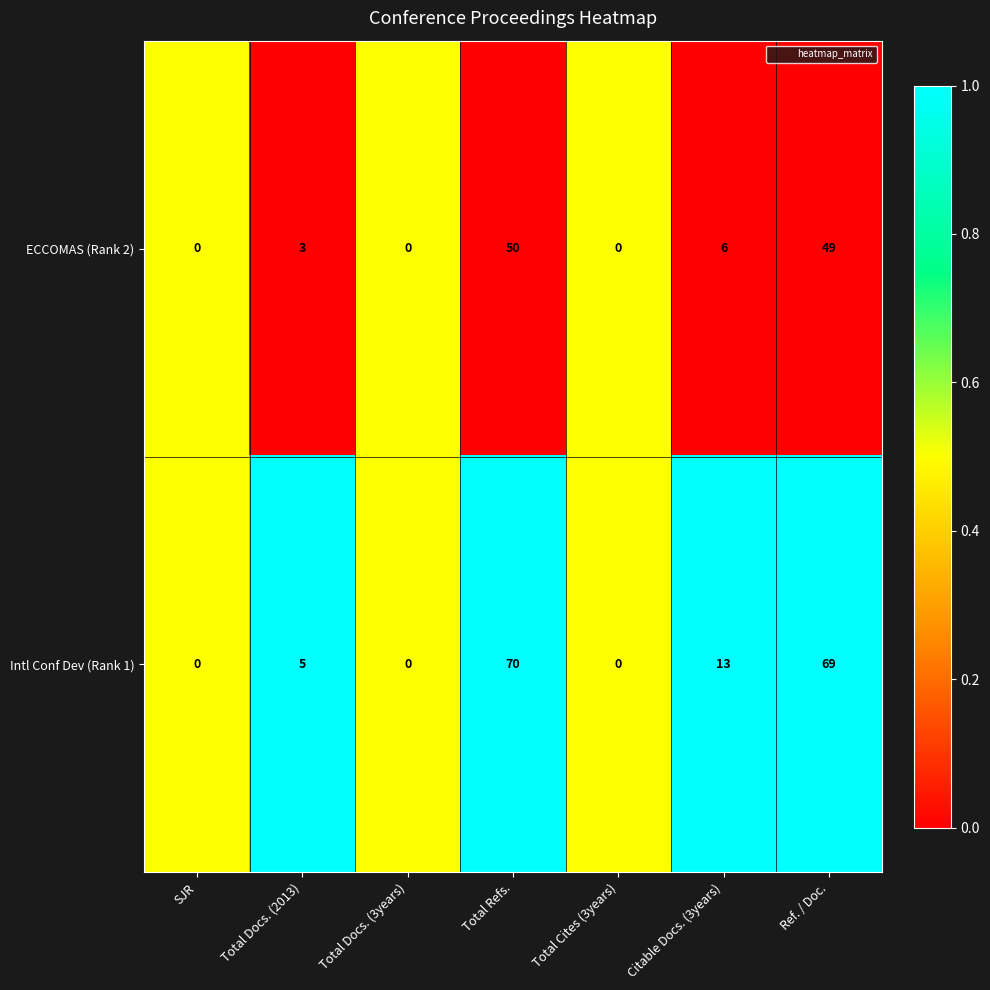

What is the average value of the Intl Conf Dev (Rank 1) series?

22